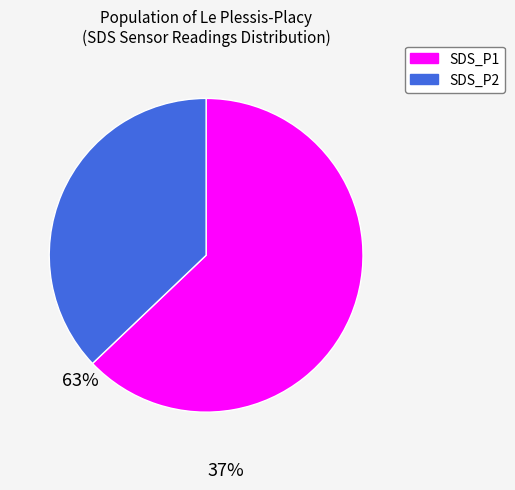

Is there any slice that represents more than half of the pie?

Yes